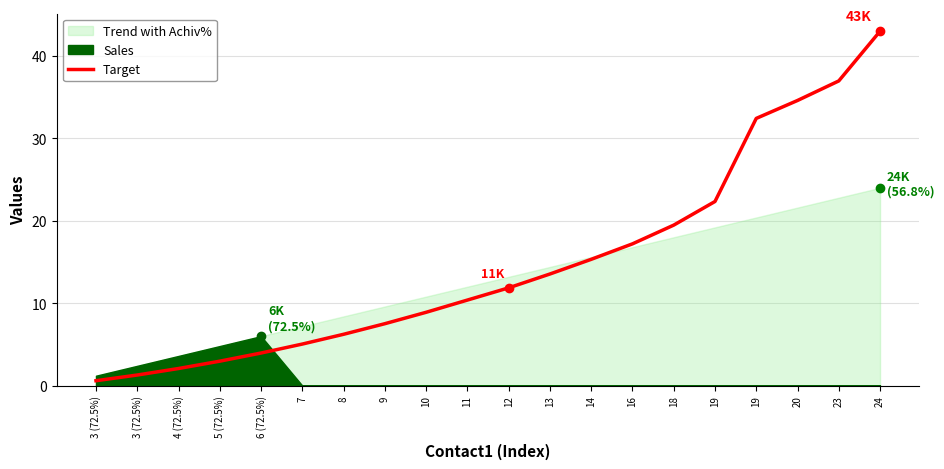

What is the change in value from 11 to 19?

+12.0